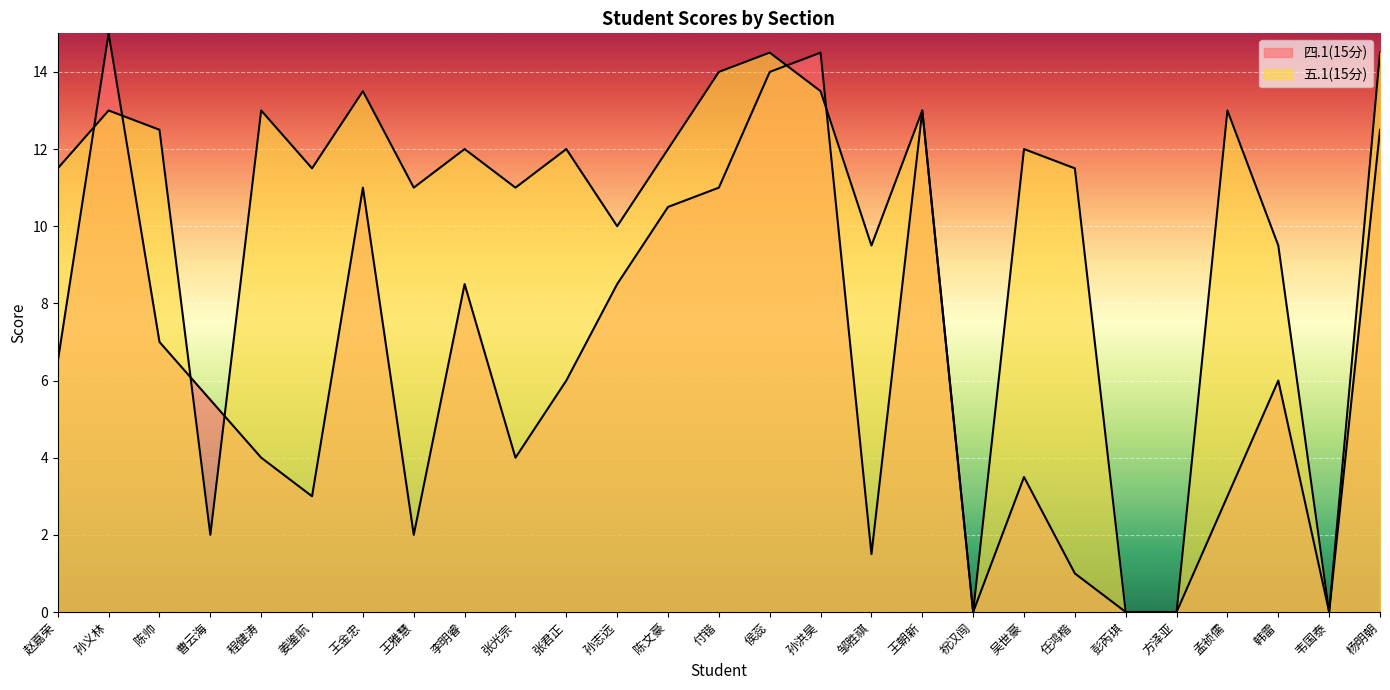

True or false: 四.1(15分) has more than 2 points higher than both neighbors.

True